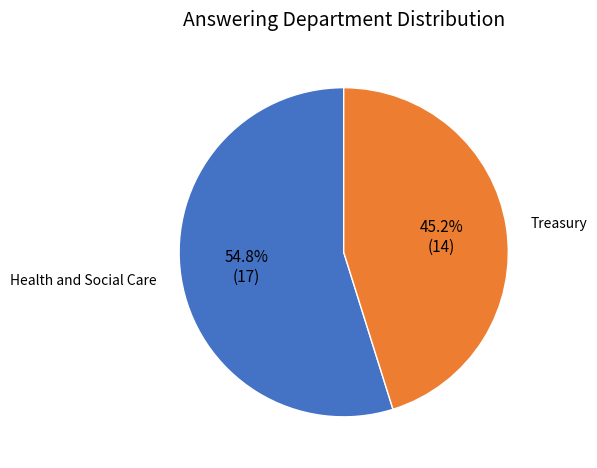

How many segments does this pie chart have?

2